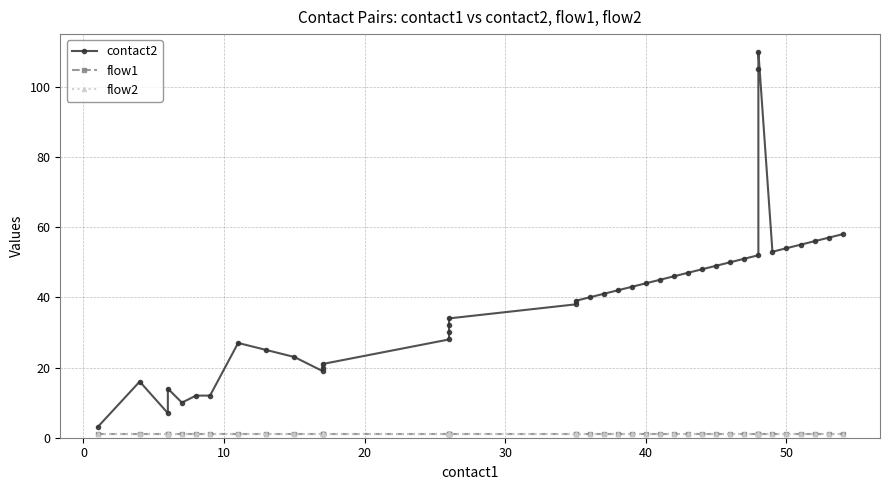

Reading right to left, extract all data points from this chart.

contact2: 58	57	56	55	54	53	110	105	52	51	50	49	48	47	46	45	44	43	42	41	40	39	38	34	32	30	28	21	20	19	23	25	27	12	12	10	14	7	16	3
flow1: 1	1	1	1	1	1	1	1	1	1	1	1	1	1	1	1	1	1	1	1	1	1	1	1	1	1	1	1	1	1	1	1	1	1	1	1	1	1	1	1
flow2: 1	1	1	1	1	1	1	1	1	1	1	1	1	1	1	1	1	1	1	1	1	1	1	1	1	1	1	1	1	1	1	1	1	1	1	1	1	1	1	1